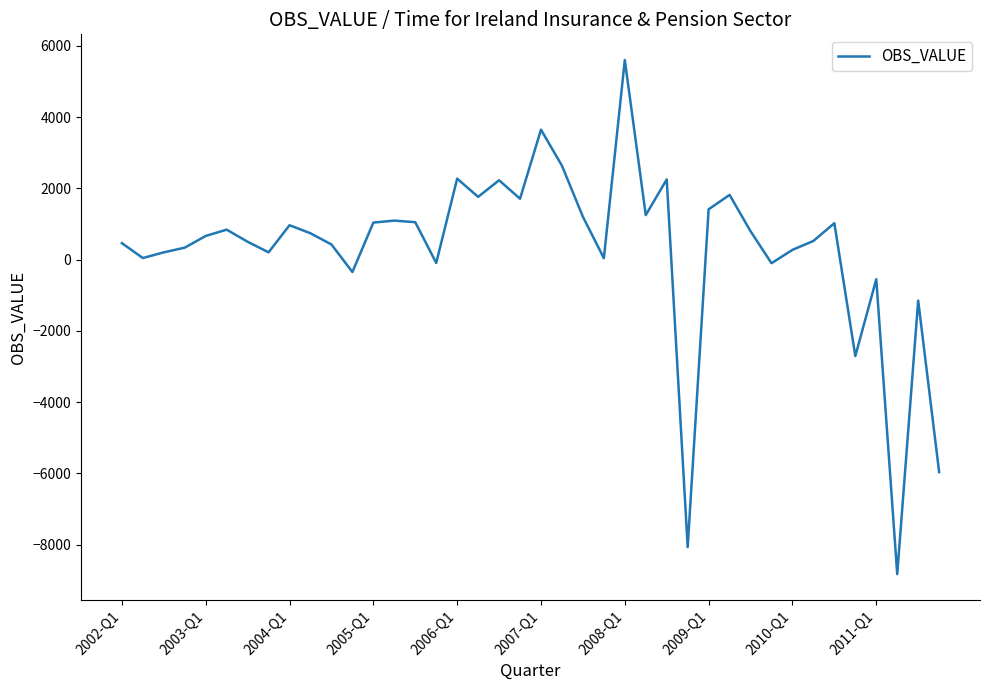

What is the difference between the maximum and minimum values?

14427